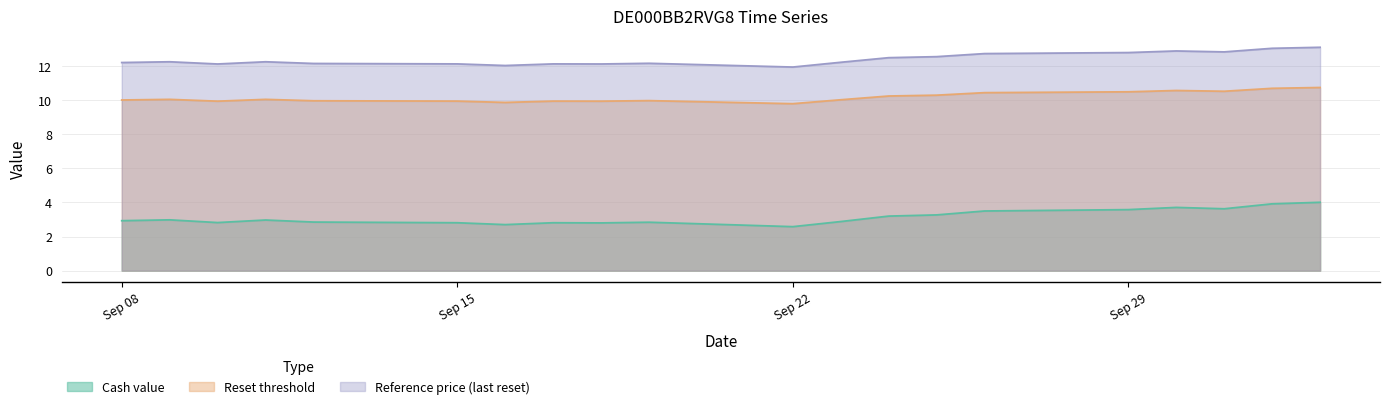

Rank the series at Sep 15 from highest to lowest value.

Reference price (last reset), Reset threshold, Cash value